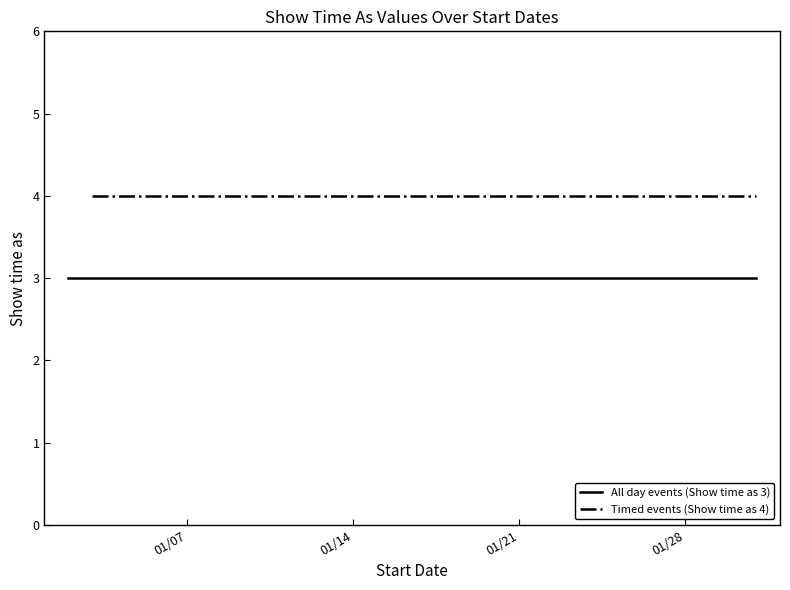

Reading left to right, list all the values displayed in this chart.

All day events (Show time as 3): 1/2/2014=3	1/3/2014=3	1/4/2014=3	1/10/2014=3	1/11/2014=3	1/16/2014=3	1/17/2014=3	1/18/2014=3	1/24/2014=3	1/25/2014=3	1/31/2014=3
Timed events (Show time as 4): 1/2/2014=4	1/3/2014=4	1/4/2014=4	1/10/2014=4	1/11/2014=4	1/16/2014=4	1/17/2014=4	1/18/2014=4	1/24/2014=4	1/25/2014=4	1/31/2014=4